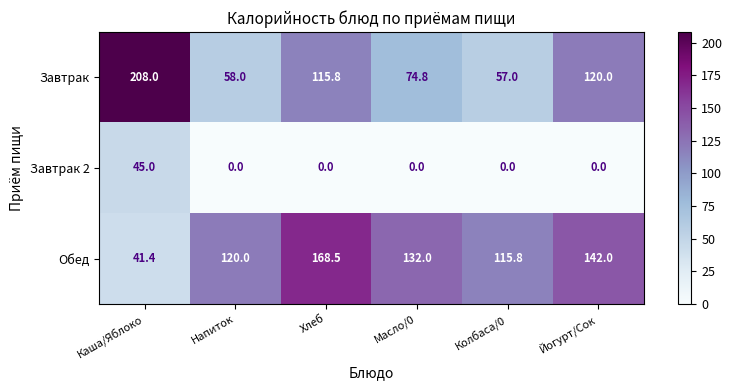

What is the total value across all series at Колбаса/0?

172.8